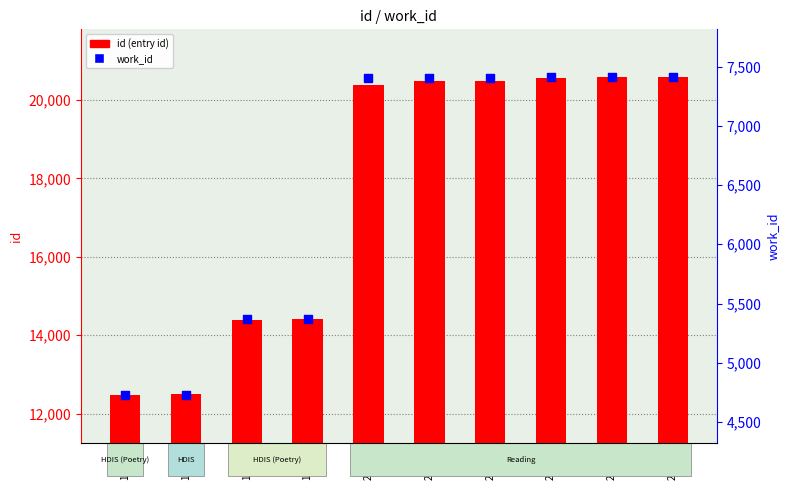

Which series has the widest spread of Y values?

id (entry id)